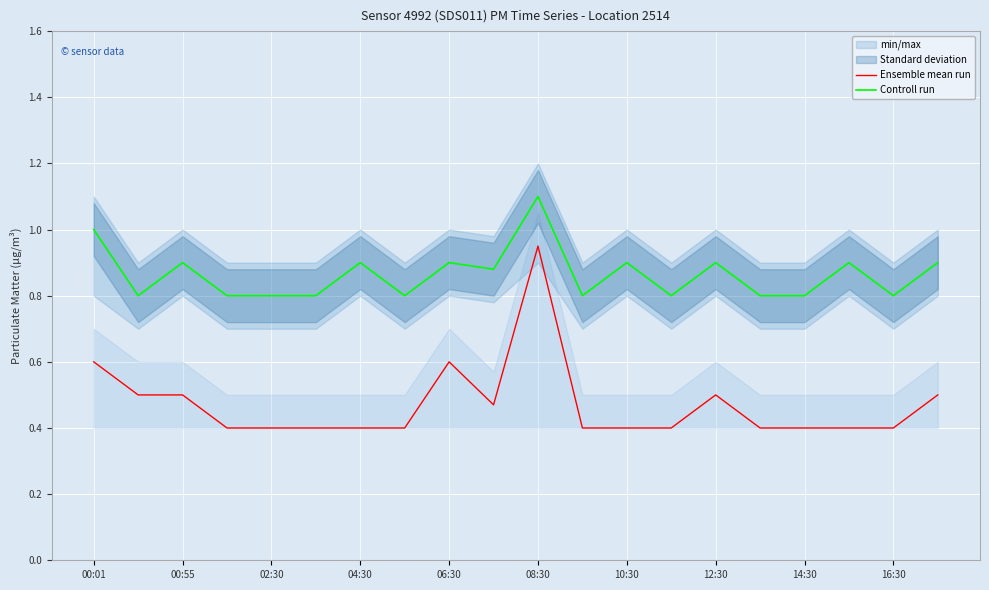

True or false: Ensemble mean run and Controll run intersect in this chart.

False